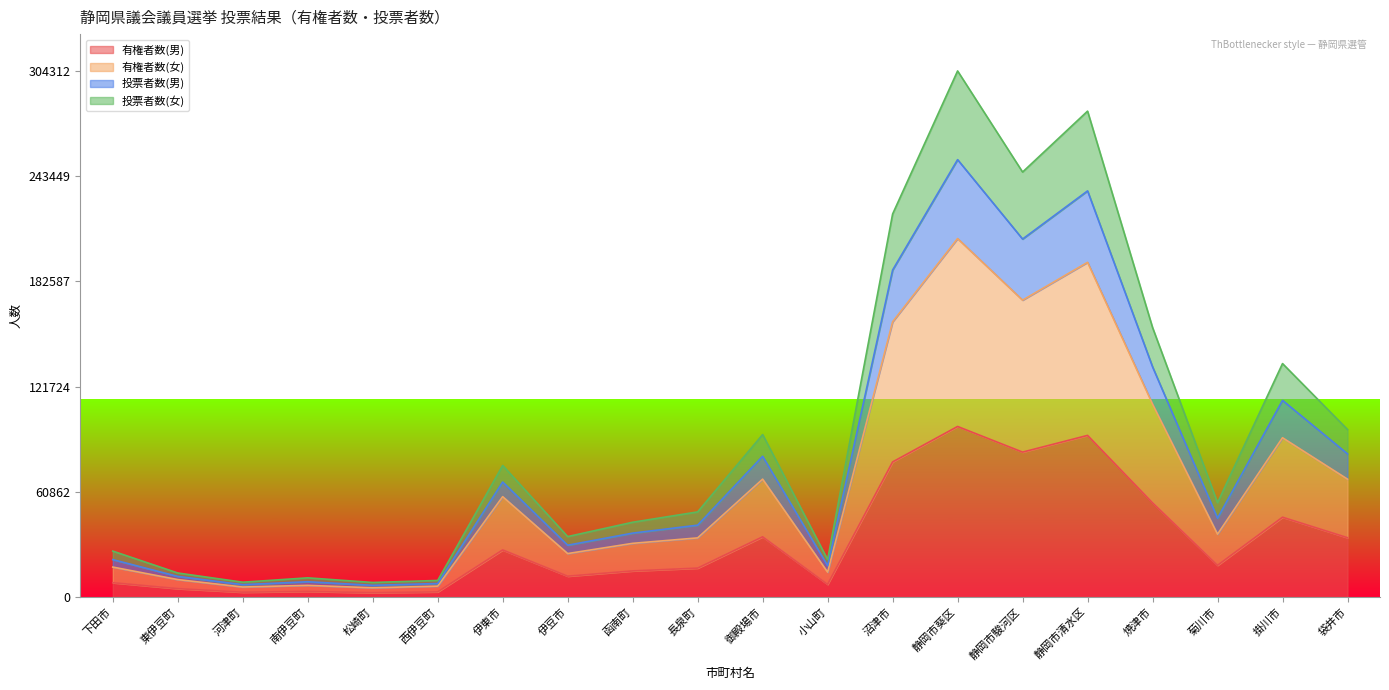

How many interior local valleys does the 投票者数(女) series have?

6